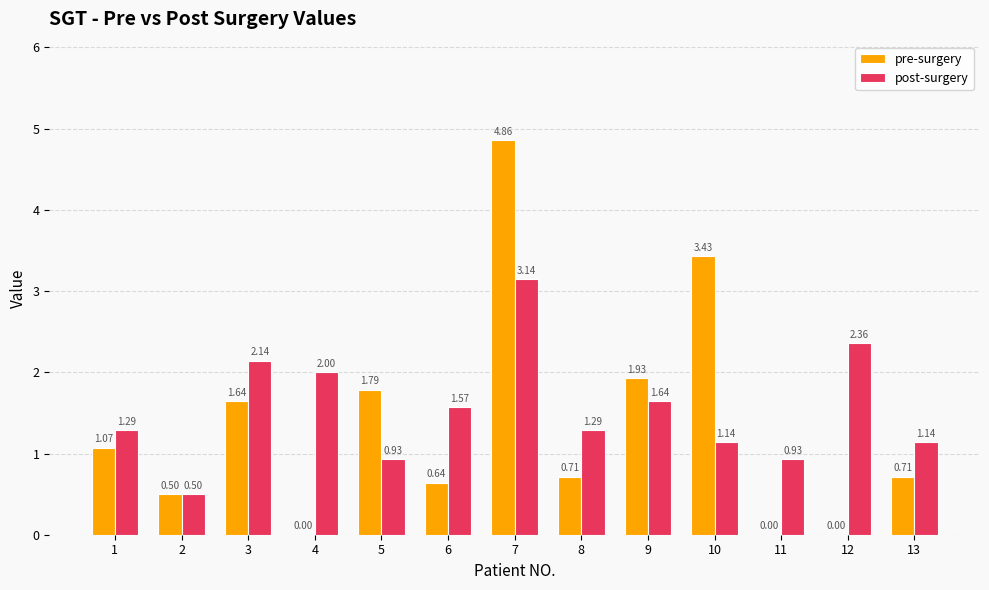

Between 12 and 13, which series saw the biggest shift?

post-surgery